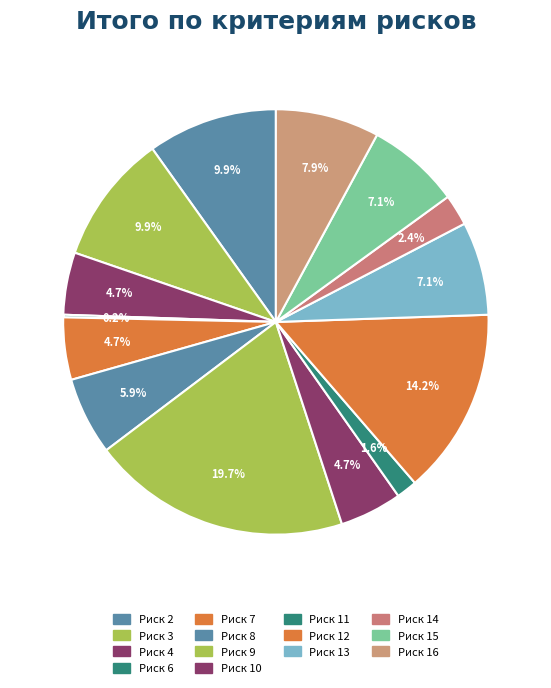

To the nearest percent, what is the difference between the largest and smallest slice percentages?

20%